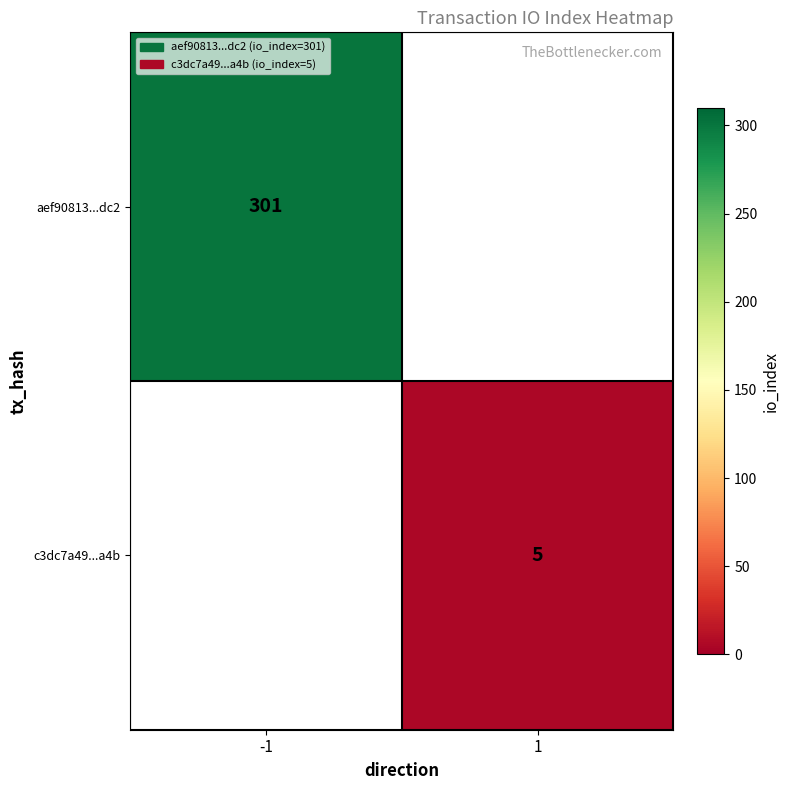

True or false: c3dc7a49...a4b has a value of 3 at 1.

False